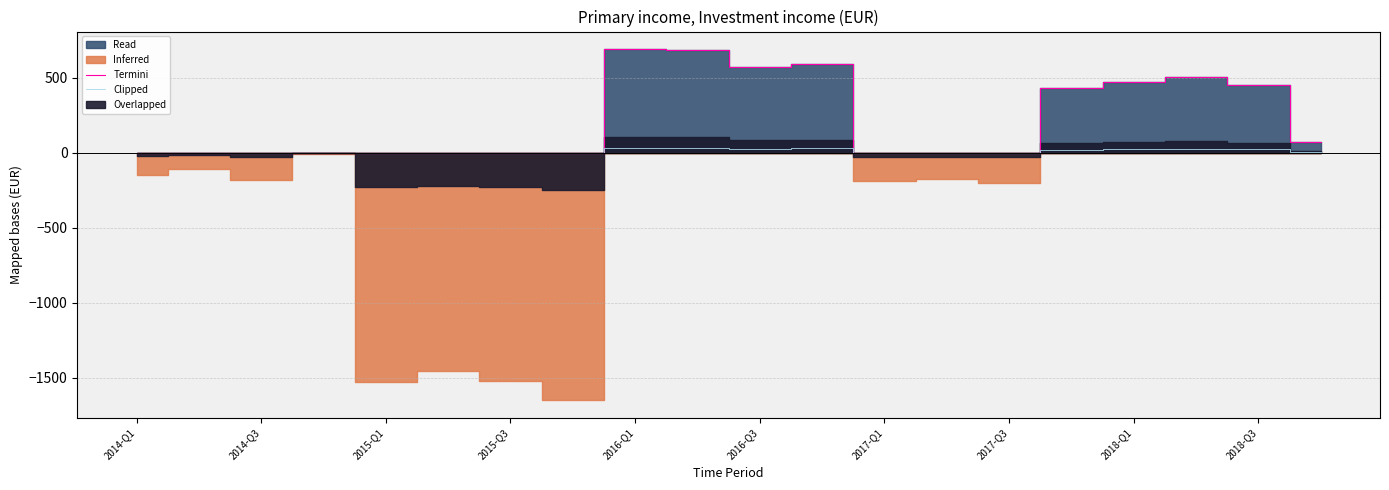

Is it true that Termini equals 255.4 at 2018-Q1?

False